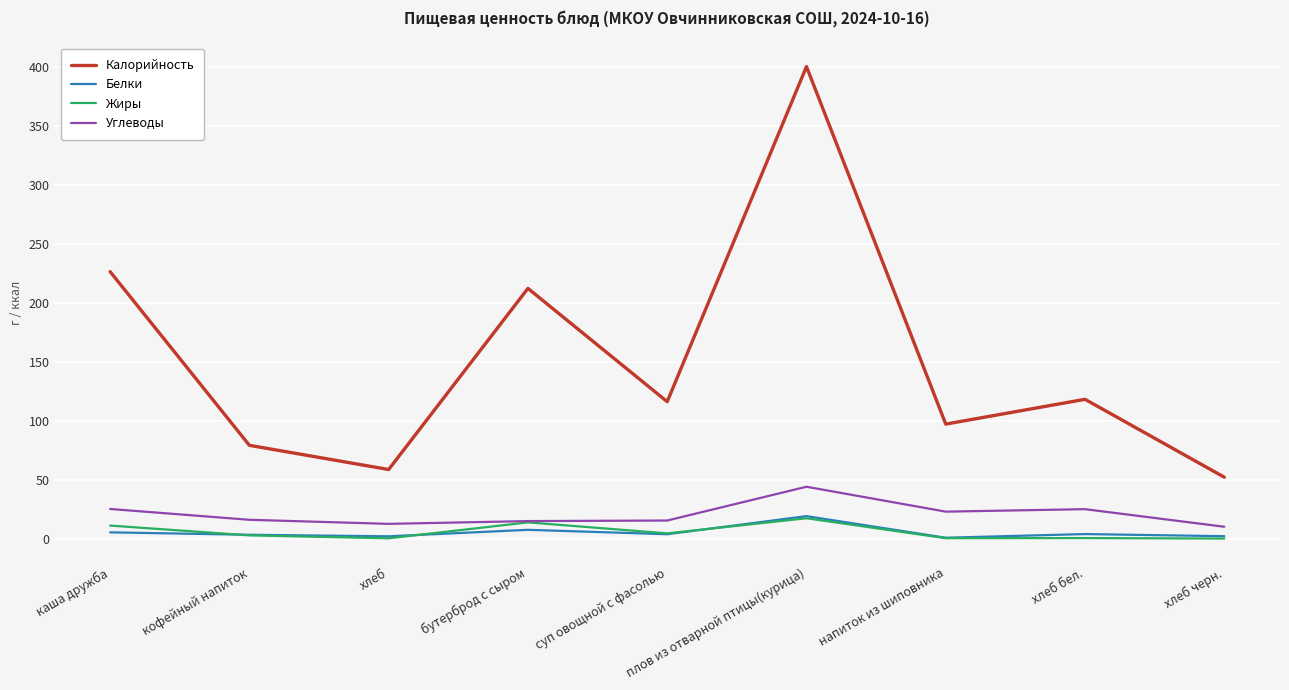

Which series ends up on top after the final intersection of Белки and Жиры?

Белки